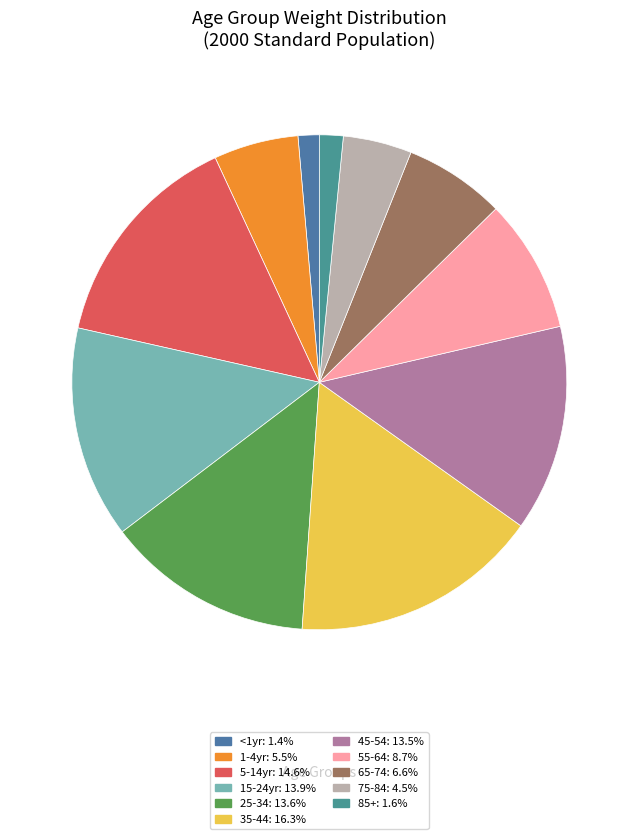

How many segments does this pie chart have?

11